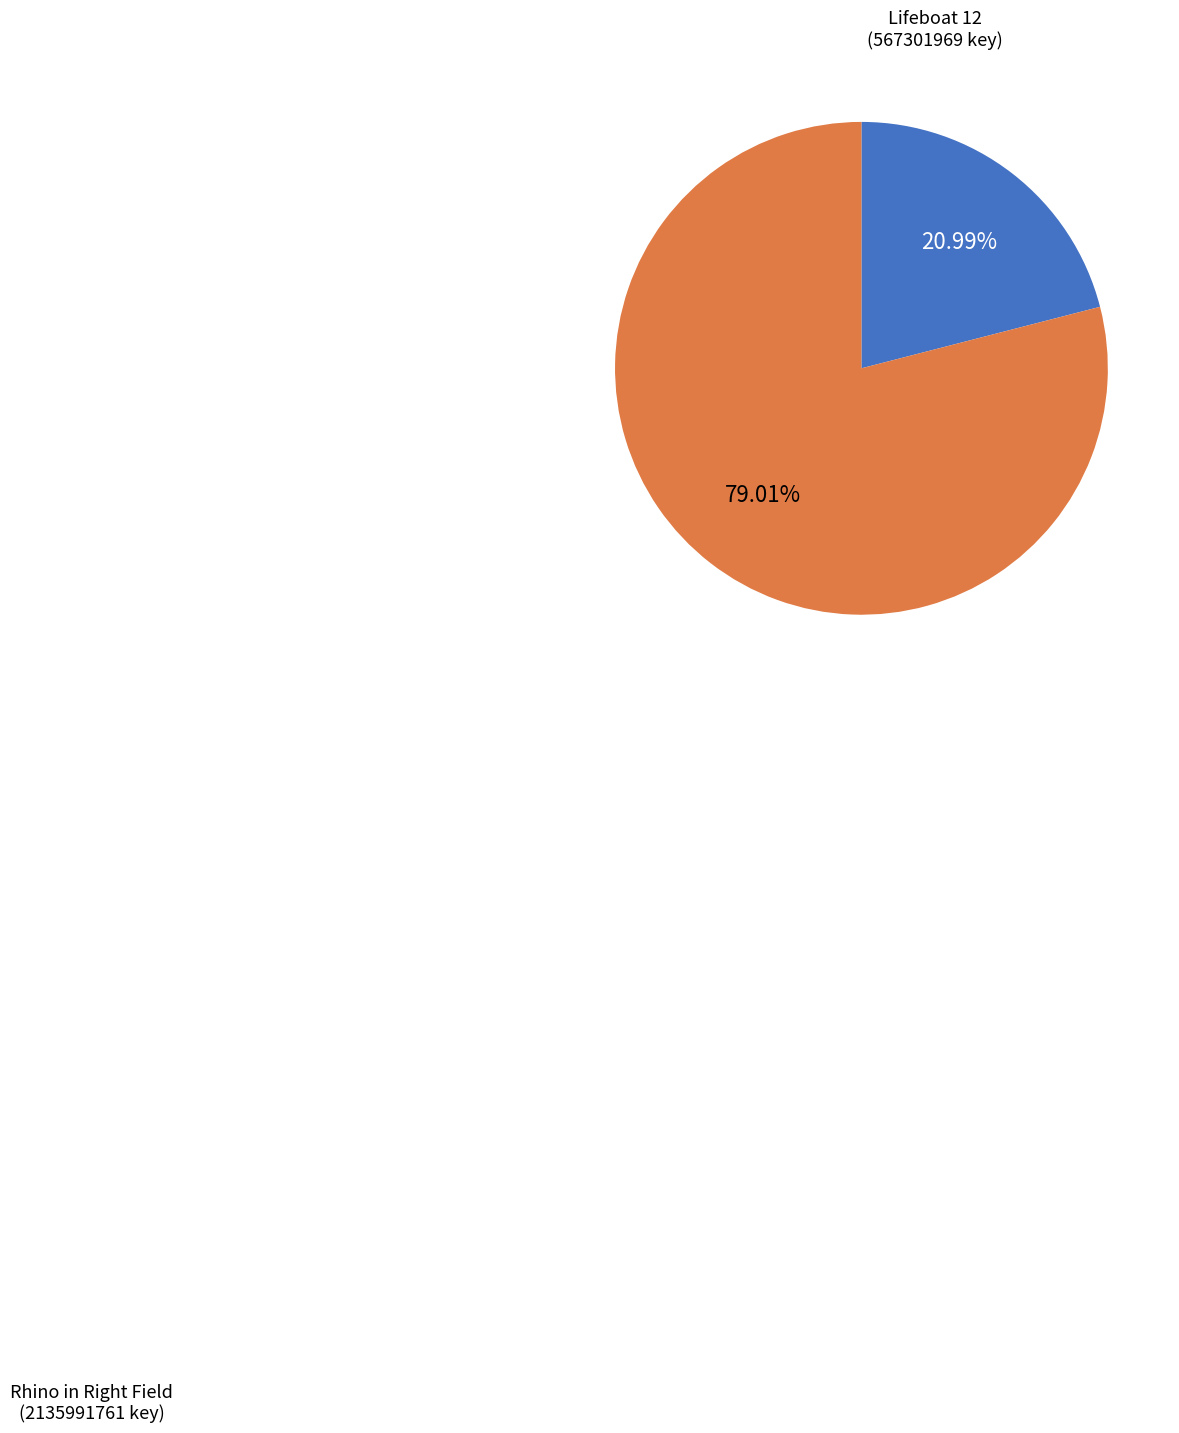

How many slices are in this pie chart?

2